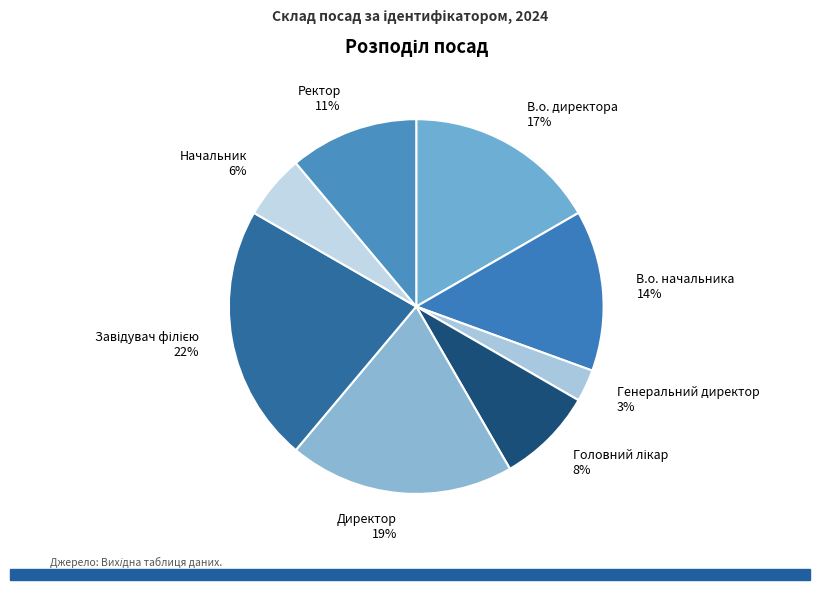

Between Начальник and Генеральний директор, which is larger?

Начальник